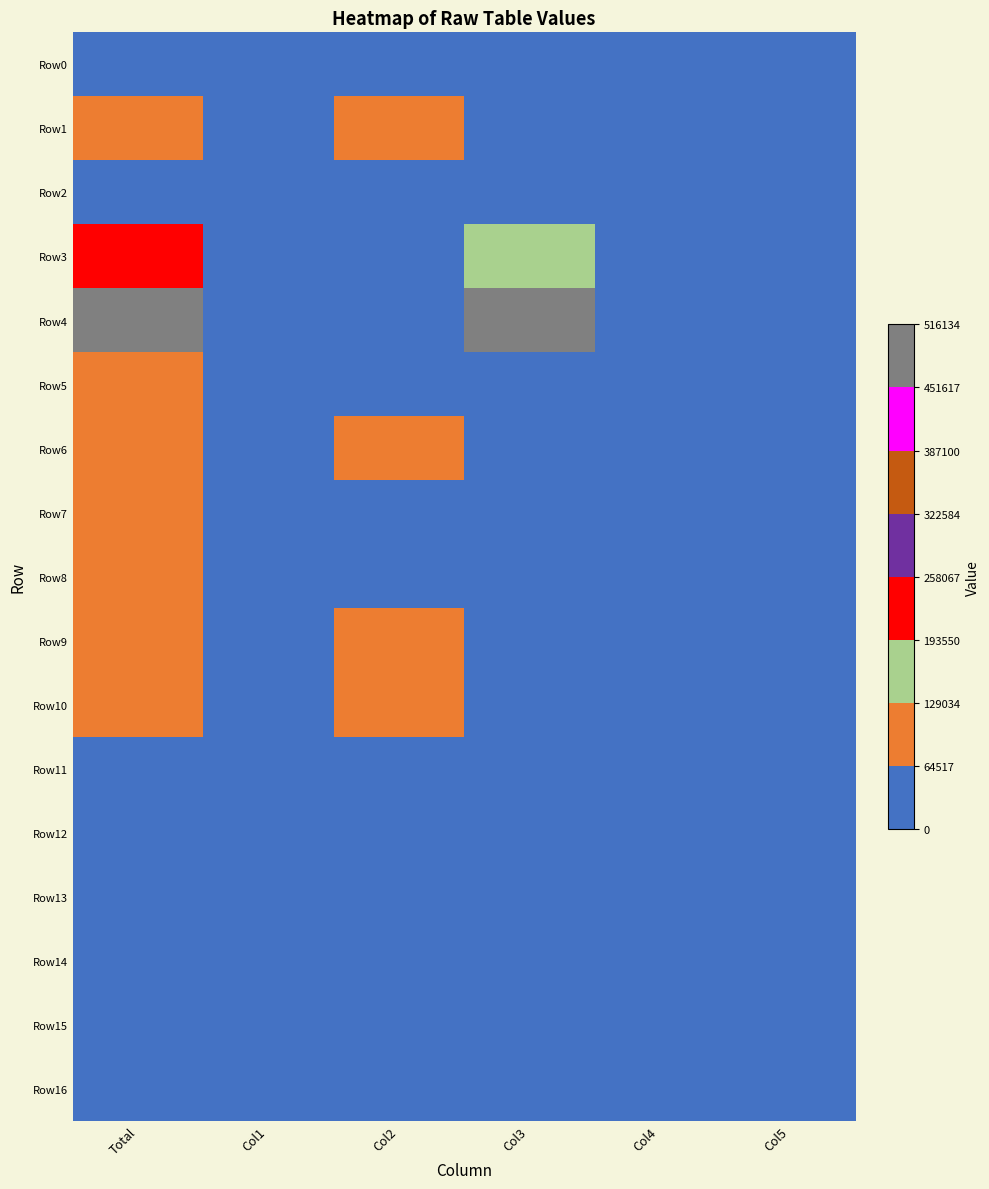

Rank the series by their maximum value, from lowest to highest.

Row2, Row14, Row12, Row16, Row0, Row13, Row11, Row15, Row5, Row7, Row8, Row6, Row10, Row1, Row9, Row3, Row4